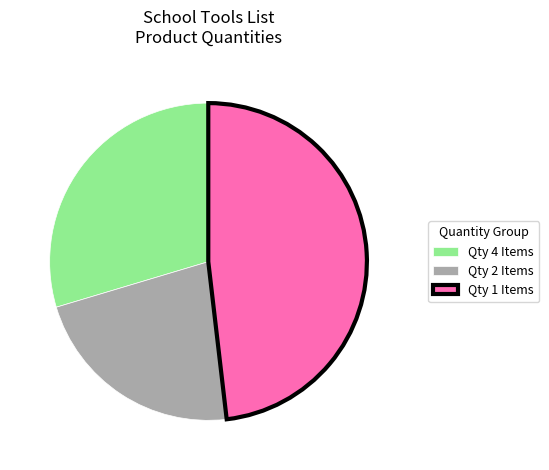

Combined, do Qty 2 Items and Qty 1 Items account for over 50%?

Yes